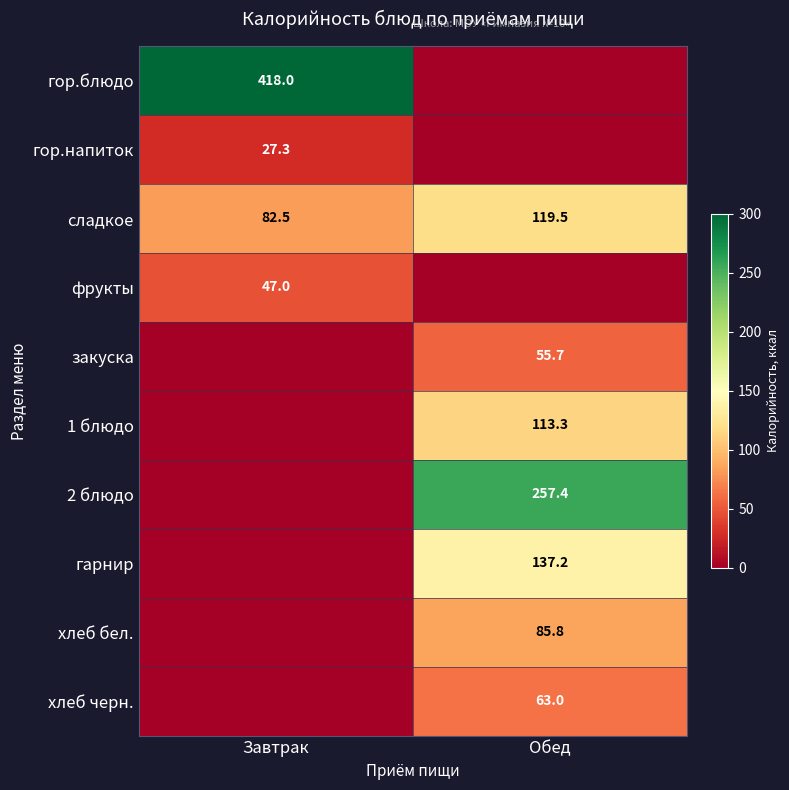

True or false: сладкое has a value of 82.5 at Завтрак.

True